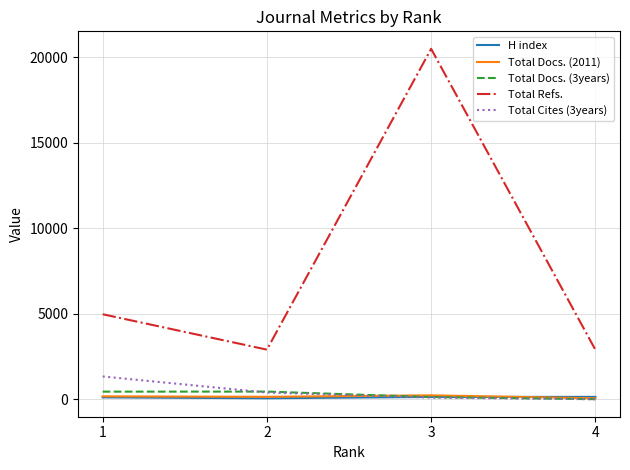

Which series has the largest total across all categories?

Total Refs.